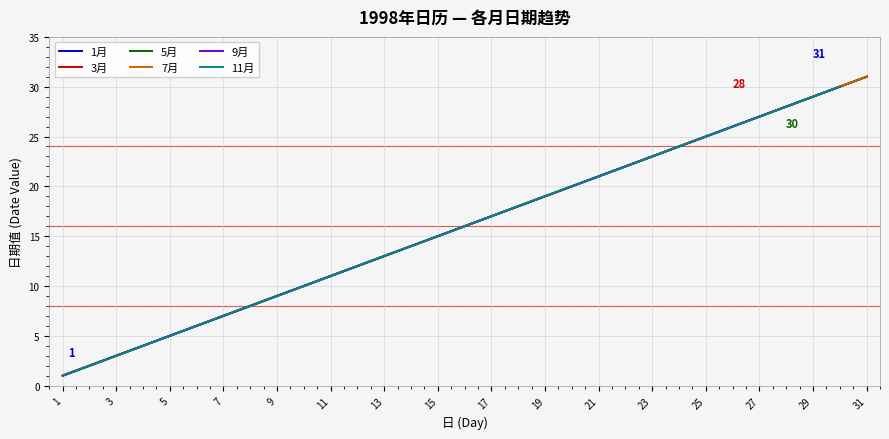

True or false: 7月 and 9月 intersect in this chart.

False